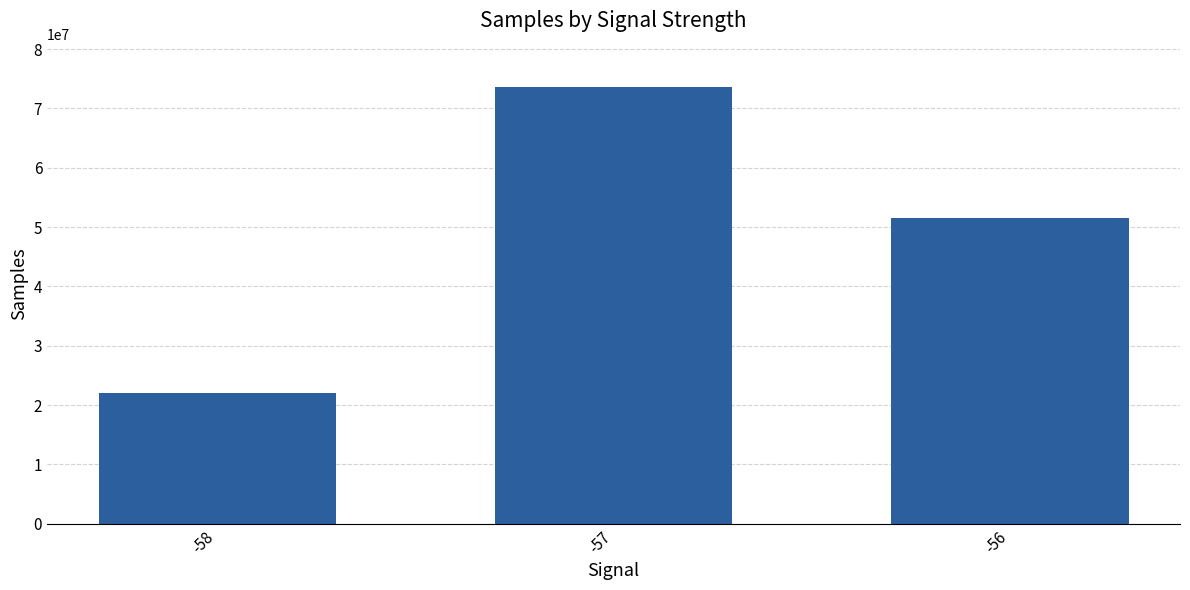

Rank the categories by value from lowest to highest.

-58, -56, -57